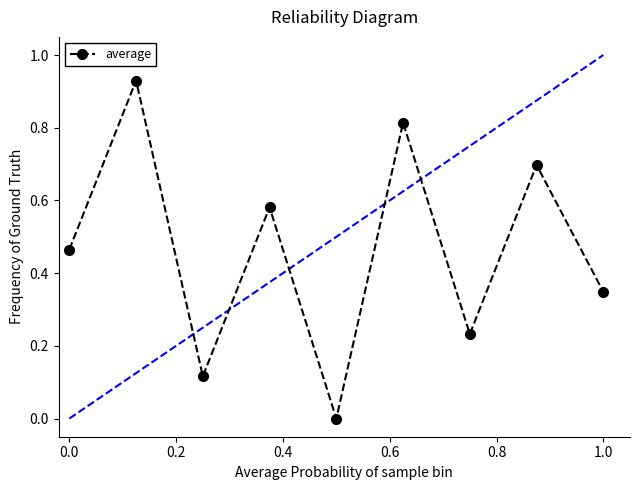

What is the sum of all values?

4.2